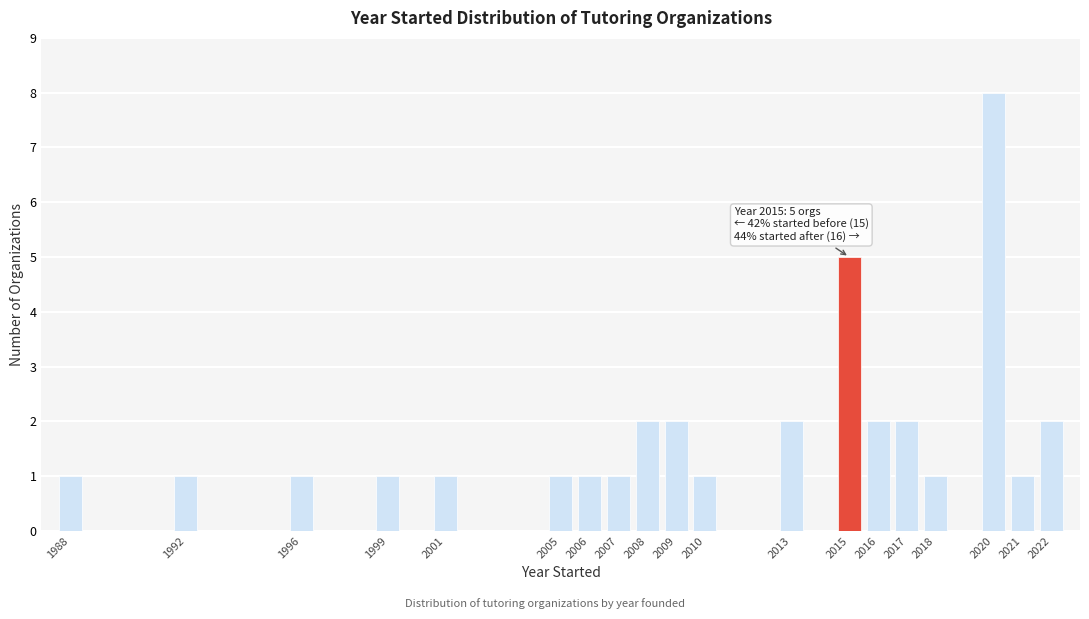

Which range on the x-axis has the tallest bar?

2019.5 to 2020.5